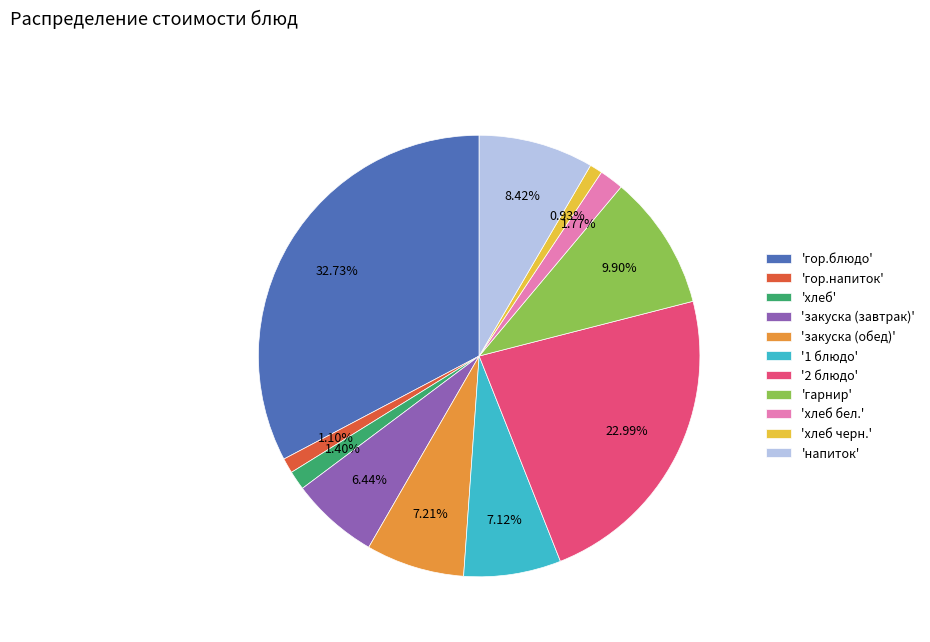

How many slices are in this pie chart?

11